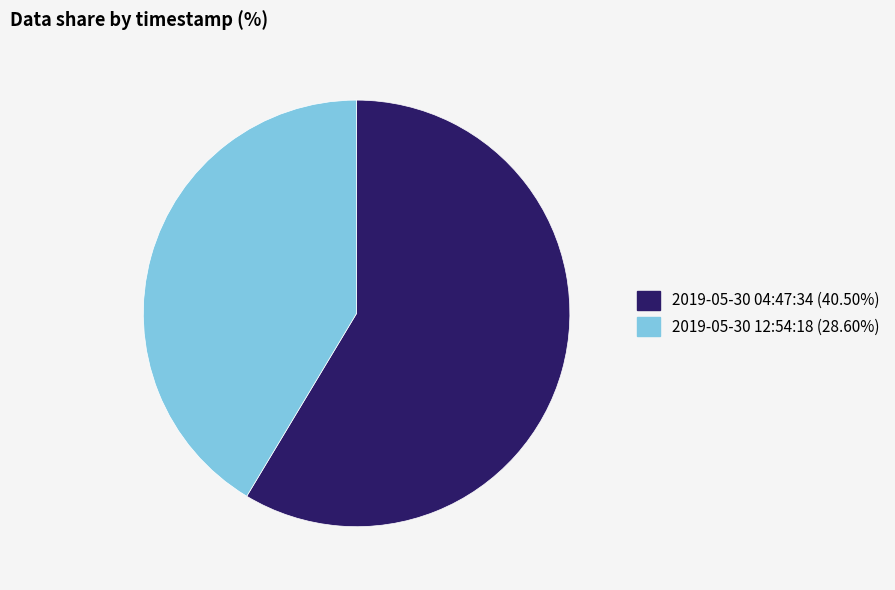

Is there any slice that represents more than half of the pie?

Yes